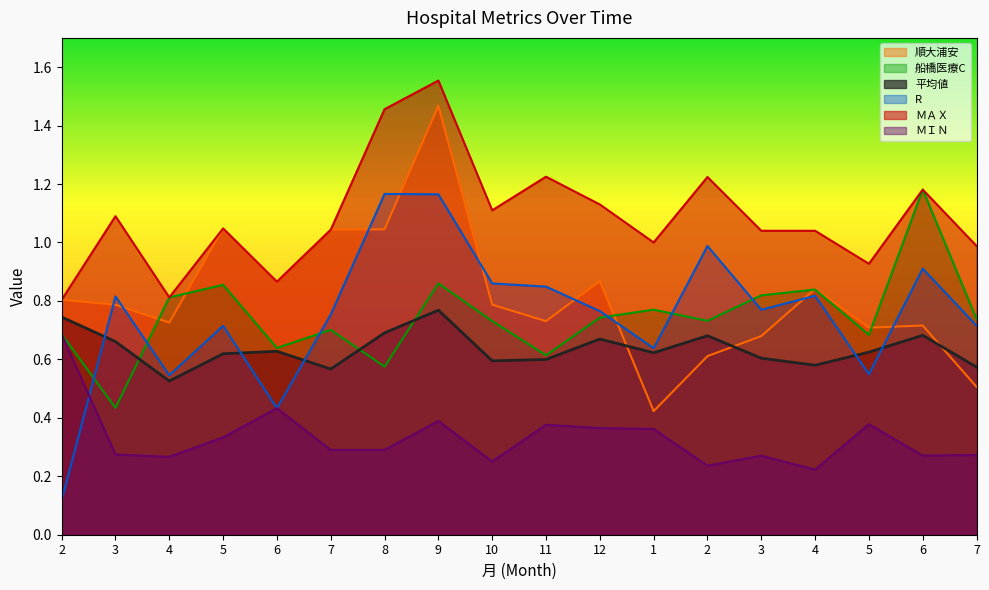

Which category has the lowest value across all series?

2